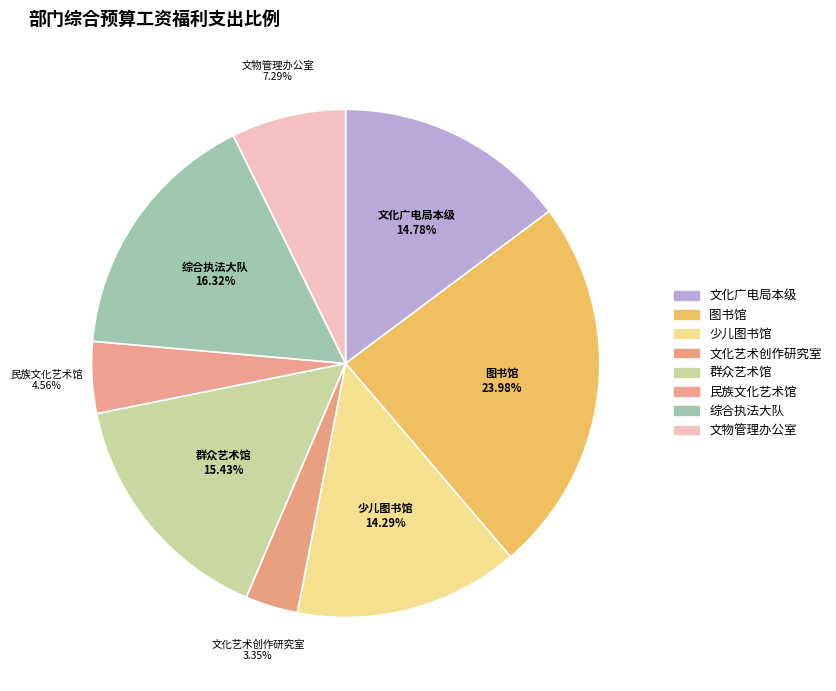

To the nearest percent, what percentage of the pie is 少儿图书馆?

14%